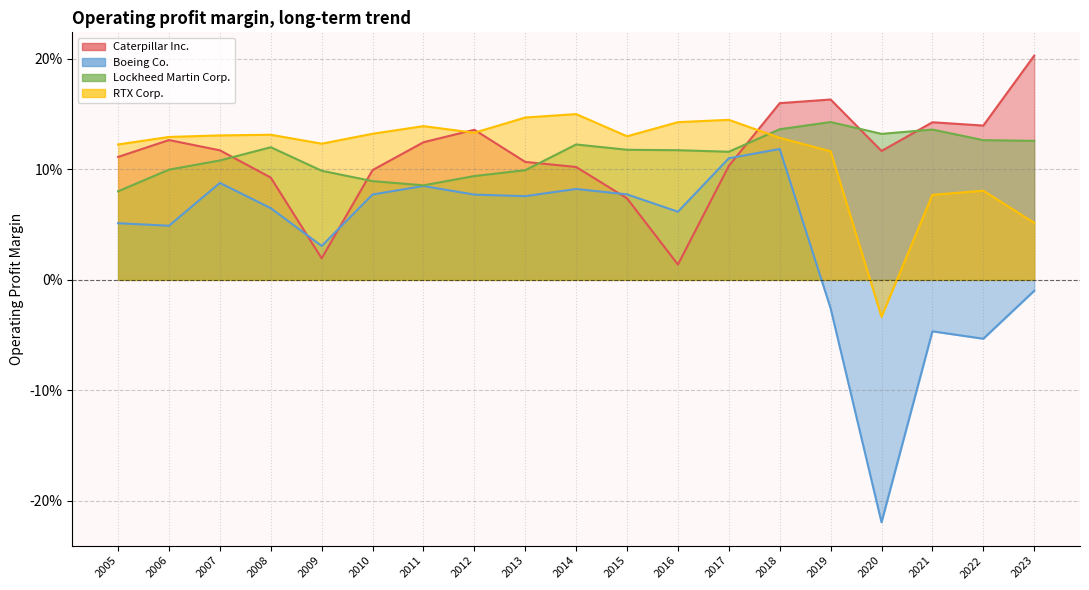

True or false: Boeing Co. has more than 1 interior local peaks.

True